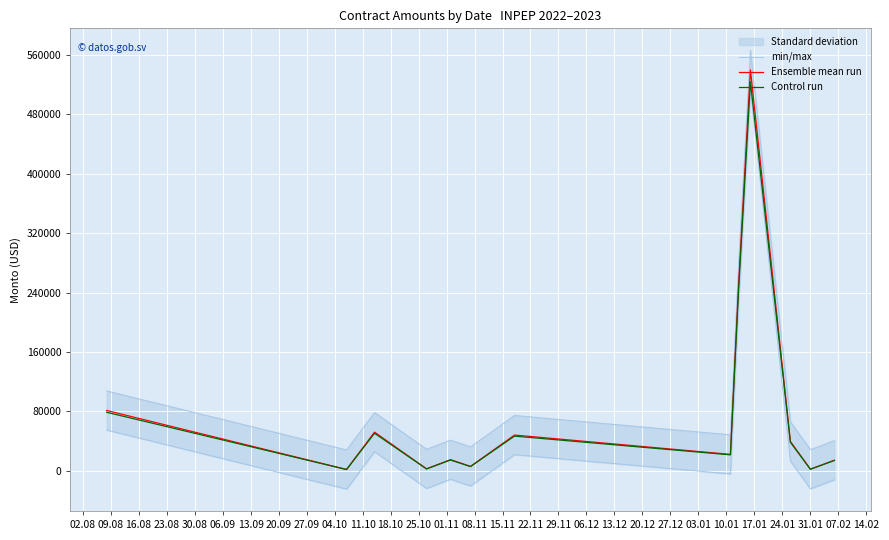

What is the maximum value for Ensemble mean run?

540139.7